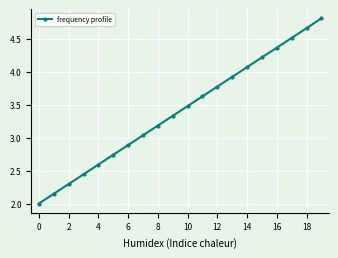

What is the maximum value shown in the chart?

4.8